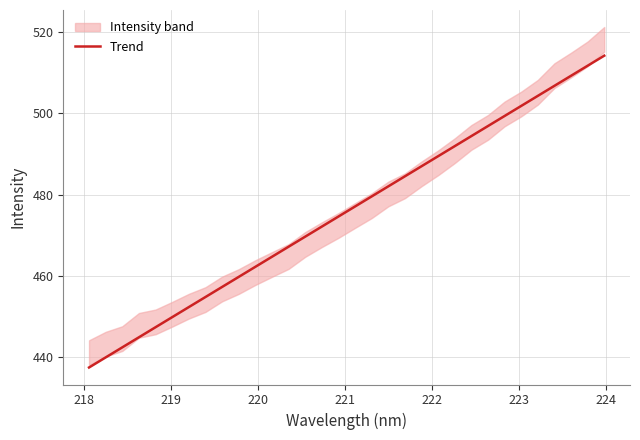

What is the difference between the maximum and minimum values?

76.8